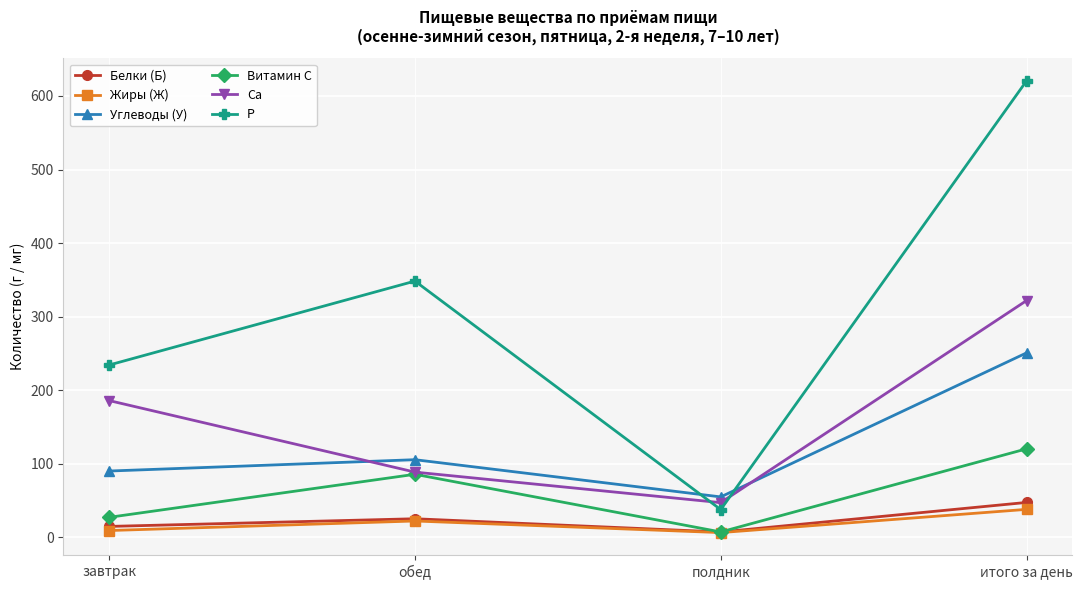

How many distinct data groups are displayed?

6